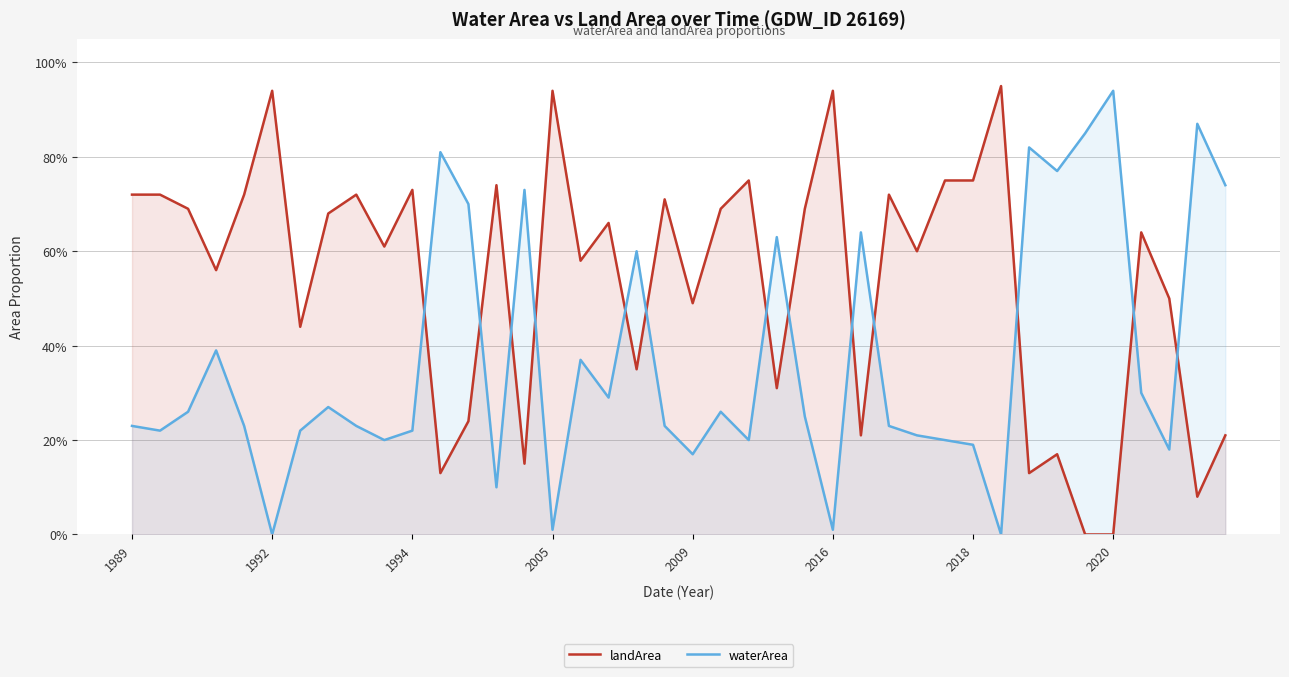

How many interior local peaks does the landArea series have?

13